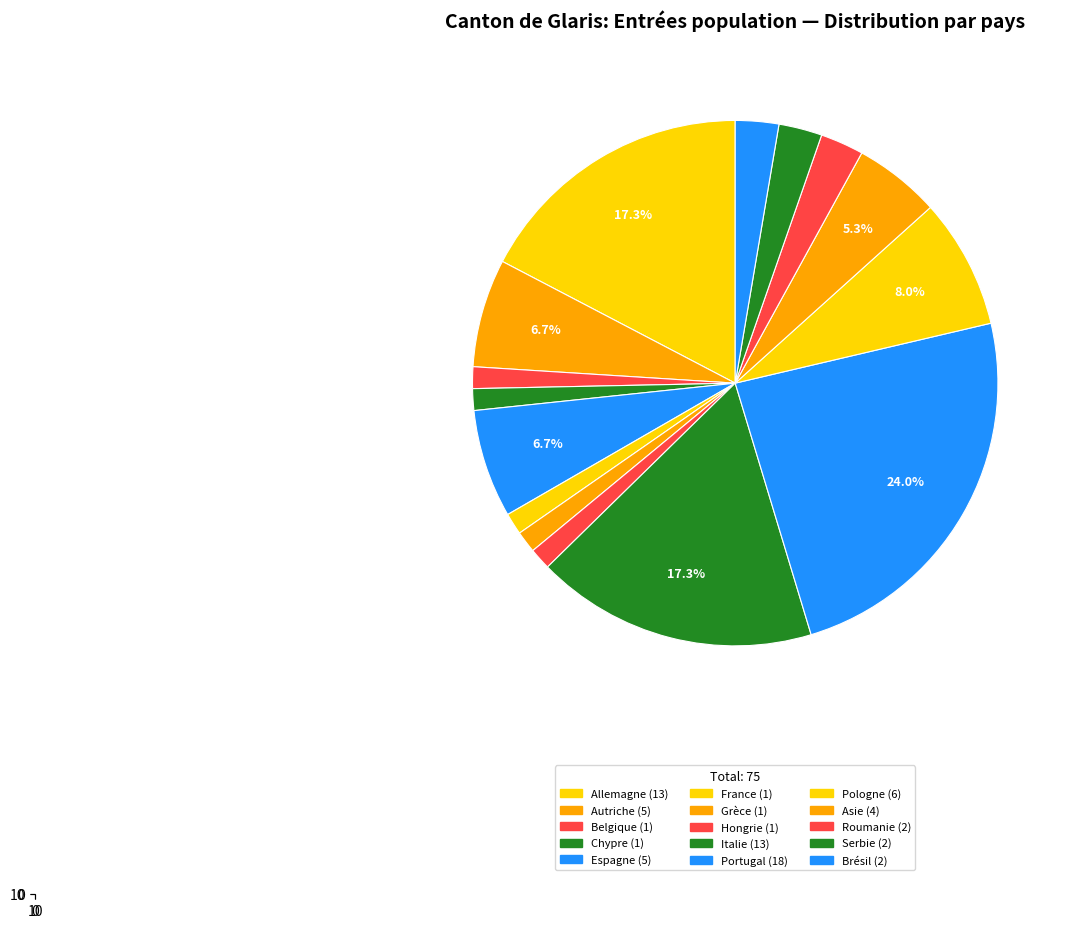

Is it true that Belgique is 9% of the pie?

False